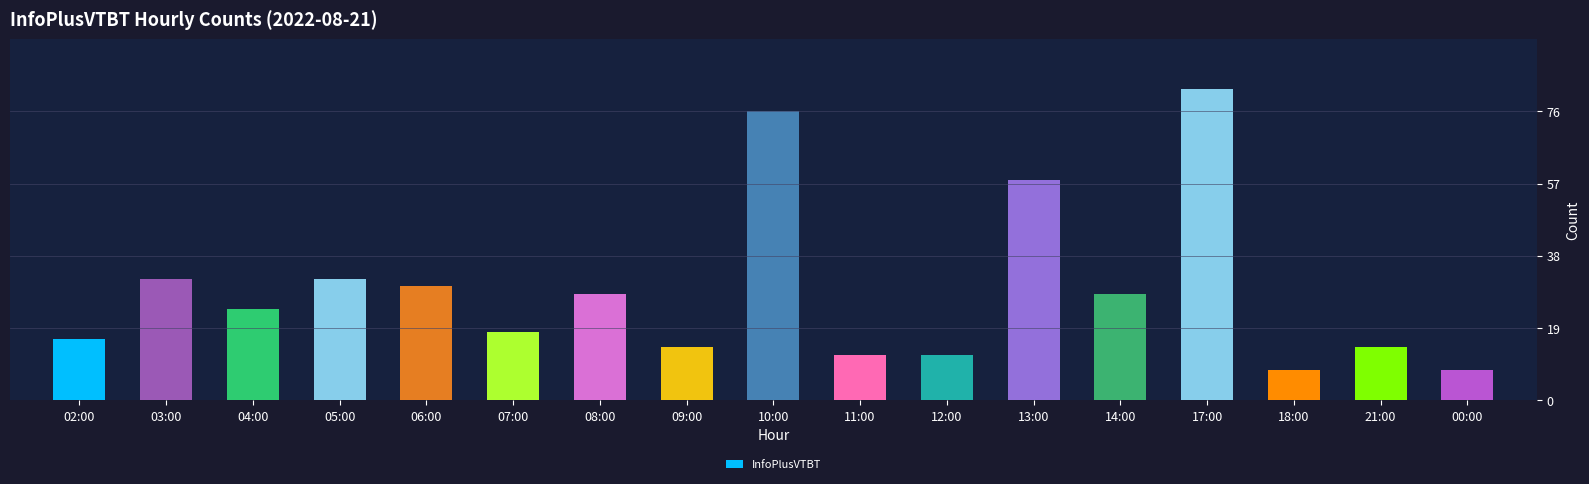

Between 07:00 and 12:00, which is larger?

07:00